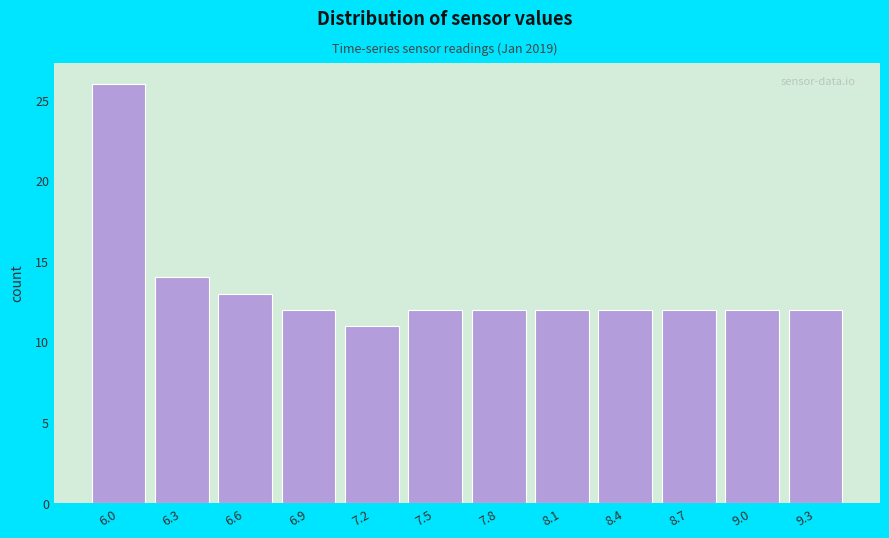

Reading left to right, what are all the values shown in this chart?

6.0=26	6.3=14	6.6=13	6.9=12	7.2=11	7.5=12	7.8=12	8.1=12	8.4=12	8.7=12	9.0=12	9.3=12